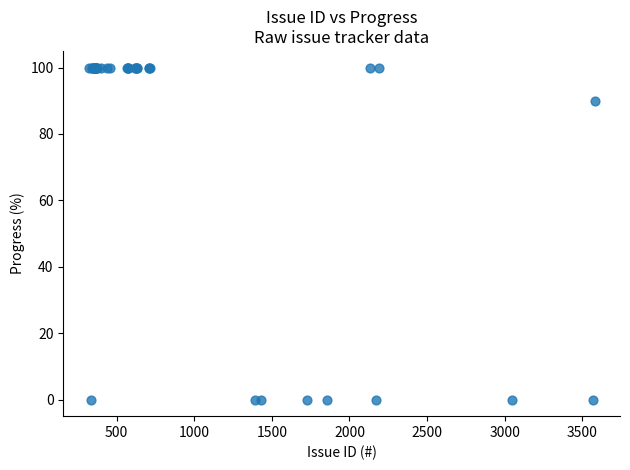

What Y value in the scatter plot is closest to 50?

90